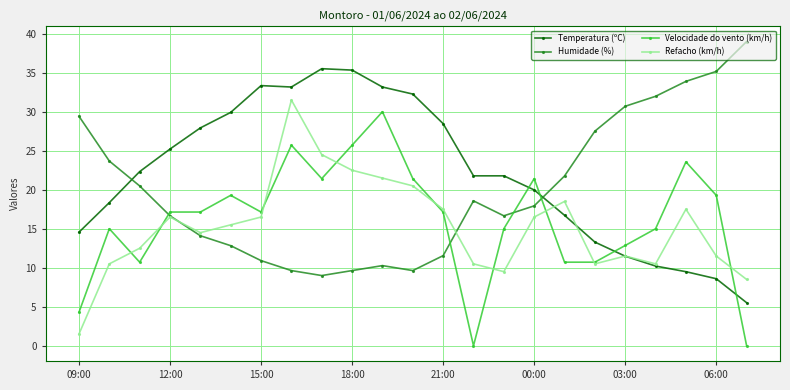

Does the chart display data point markers on the line(s)?

Yes